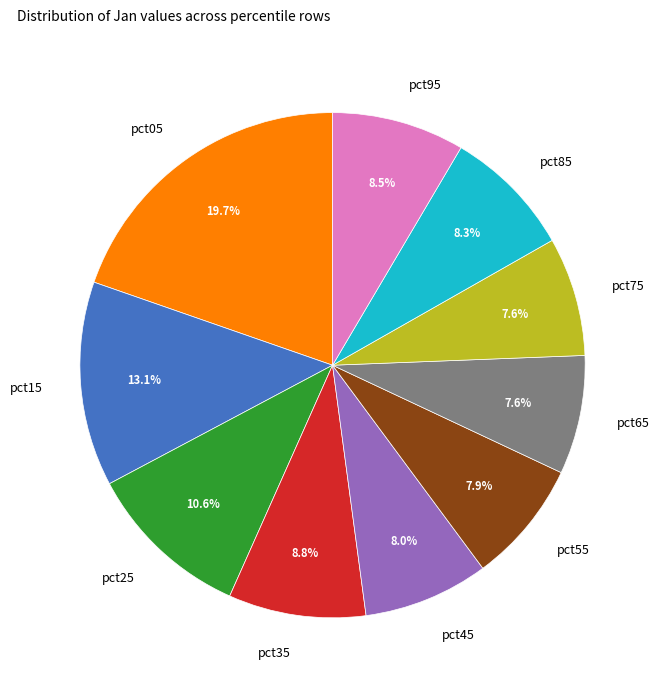

To the nearest percent, what is the difference between the pct75 and pct35 slice percentages?

1%